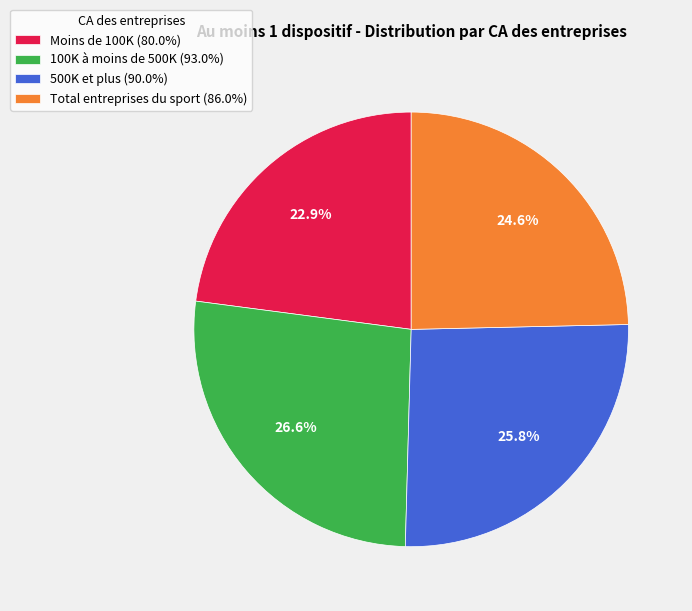

What is the smallest slice in the pie chart?

Moins de 100K